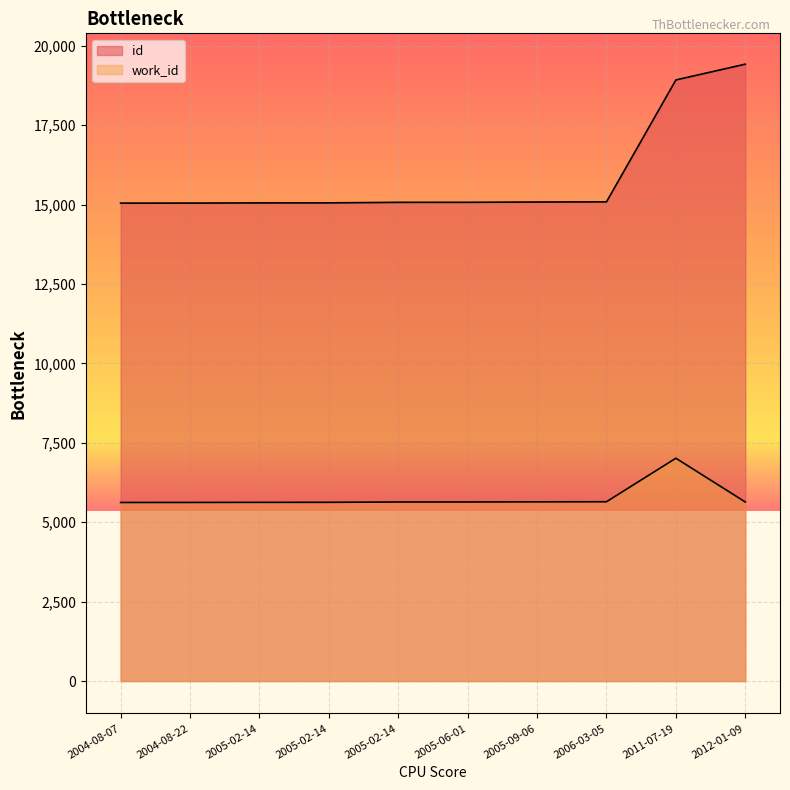

How many lines are shown in the chart?

2